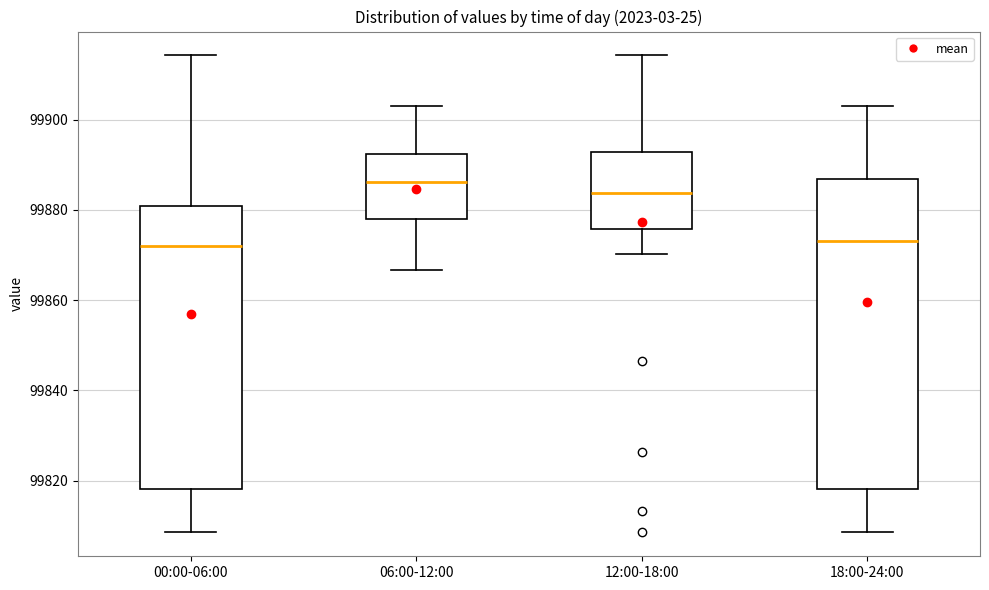

Comparing the boxes themselves (not the whiskers), which one is the tallest?

18:00-24:00